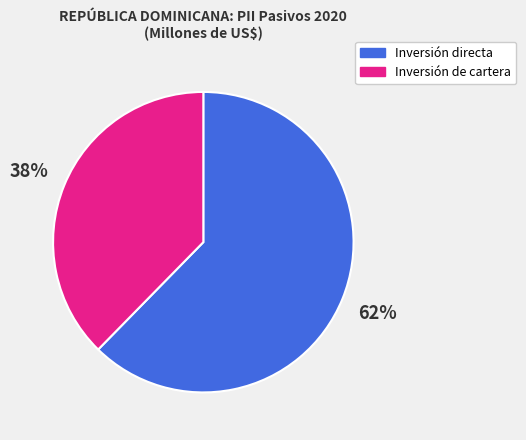

Is the sum of Inversión directa and Inversión de cartera greater than half?

Yes